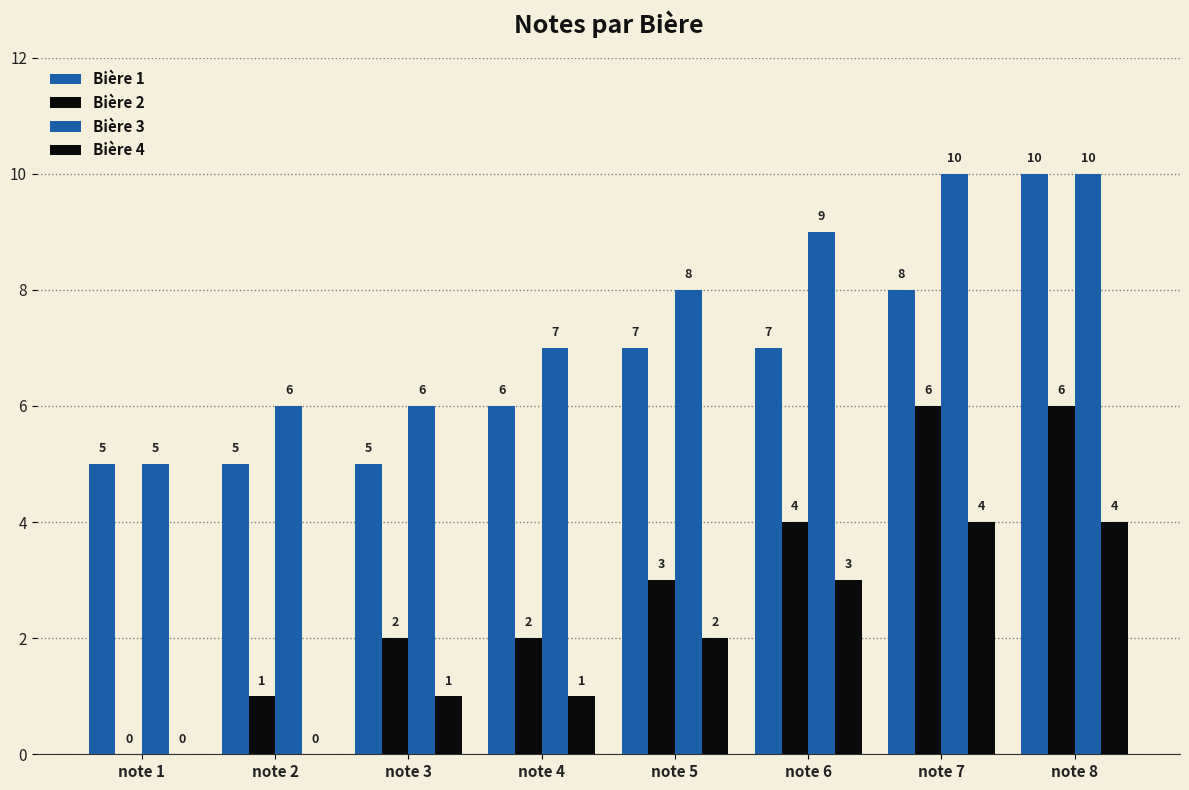

How many groups of bars are there?

8